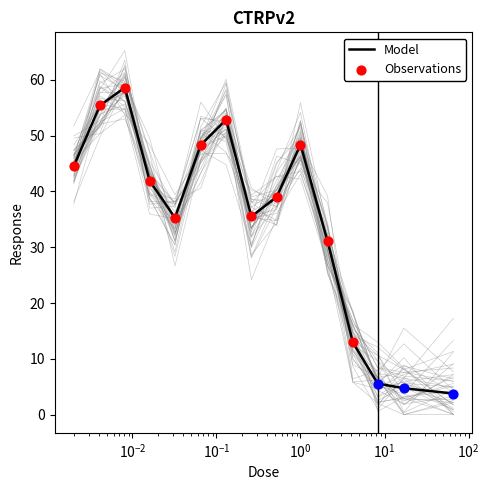

What is the change in value from 0.13 to 2.1?

-21.8